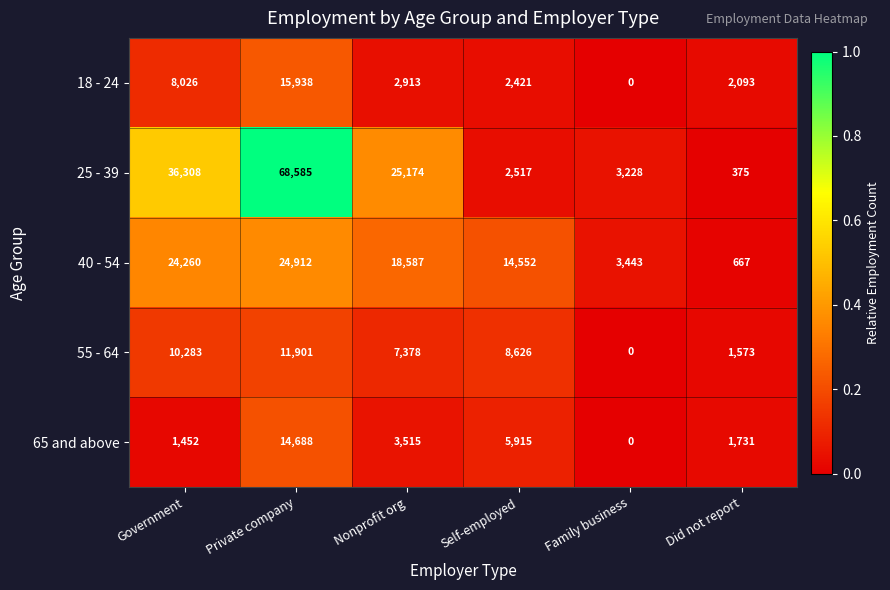

What is the difference between the maximum and second lowest values in the 25 - 39 series?

66068